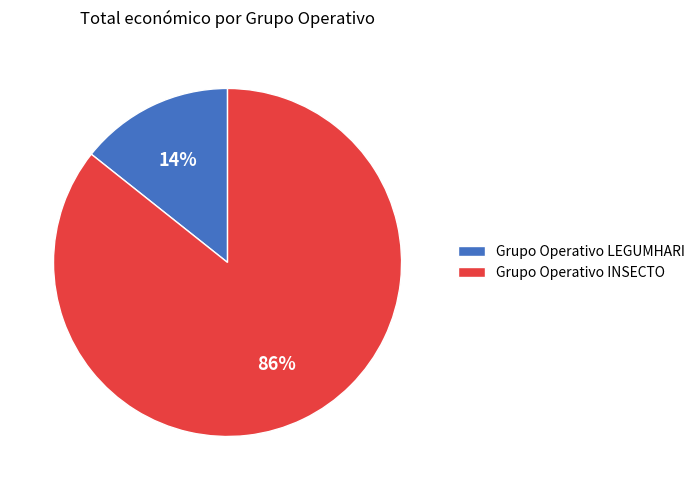

The Grupo Operativo INSECTO slice represents 86% of the pie. True or false?

True